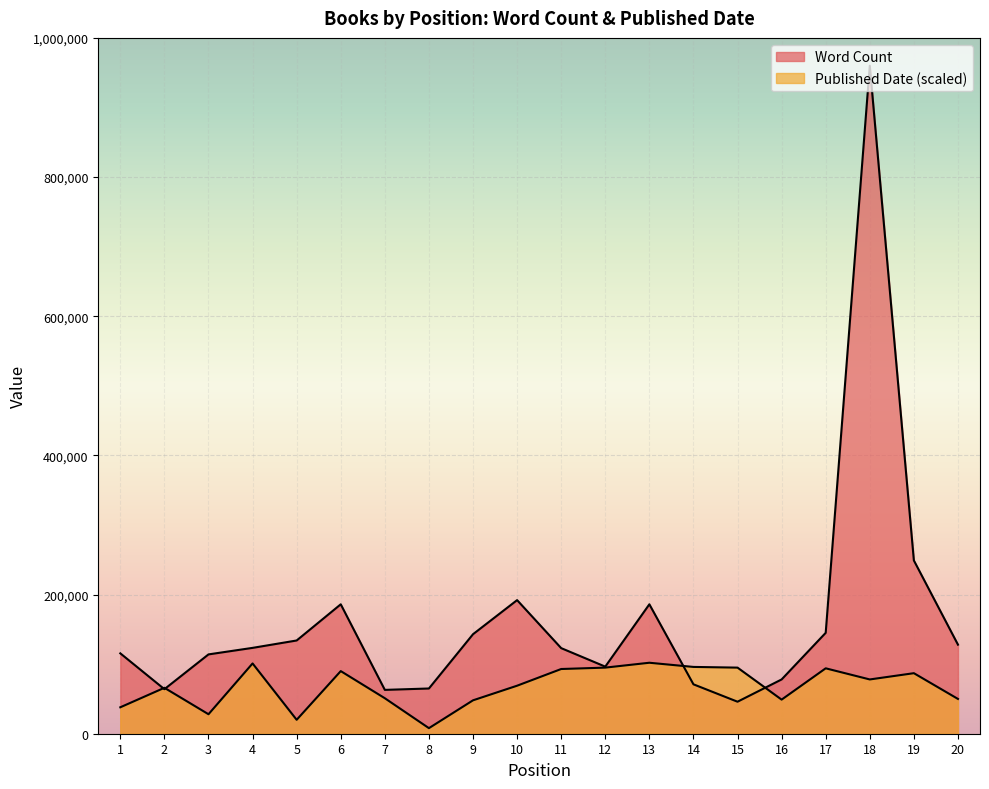

Which label corresponds to the largest value in the chart?

18